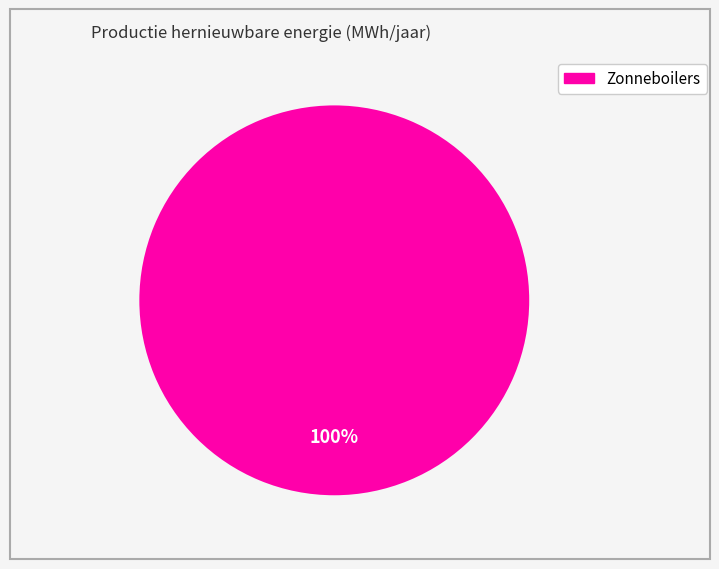

Is there a majority slice in this chart?

Yes